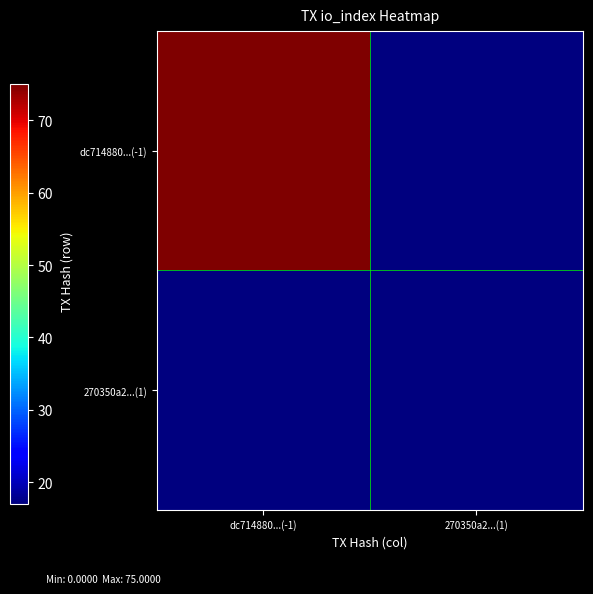

Rank the series by their maximum value, from highest to lowest.

dc714880...(-1), 270350a2...(1)